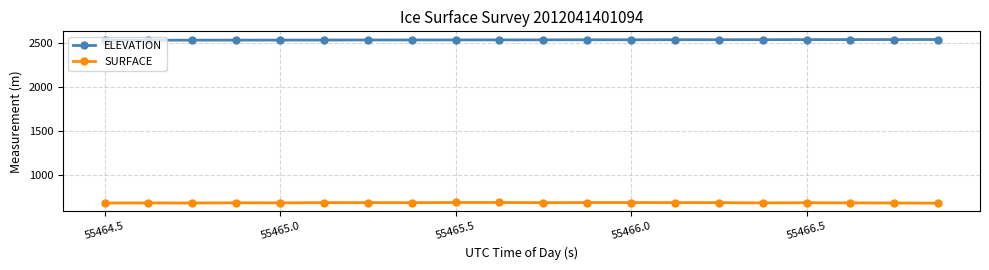

How many values in the ELEVATION series exceed 2539?

10